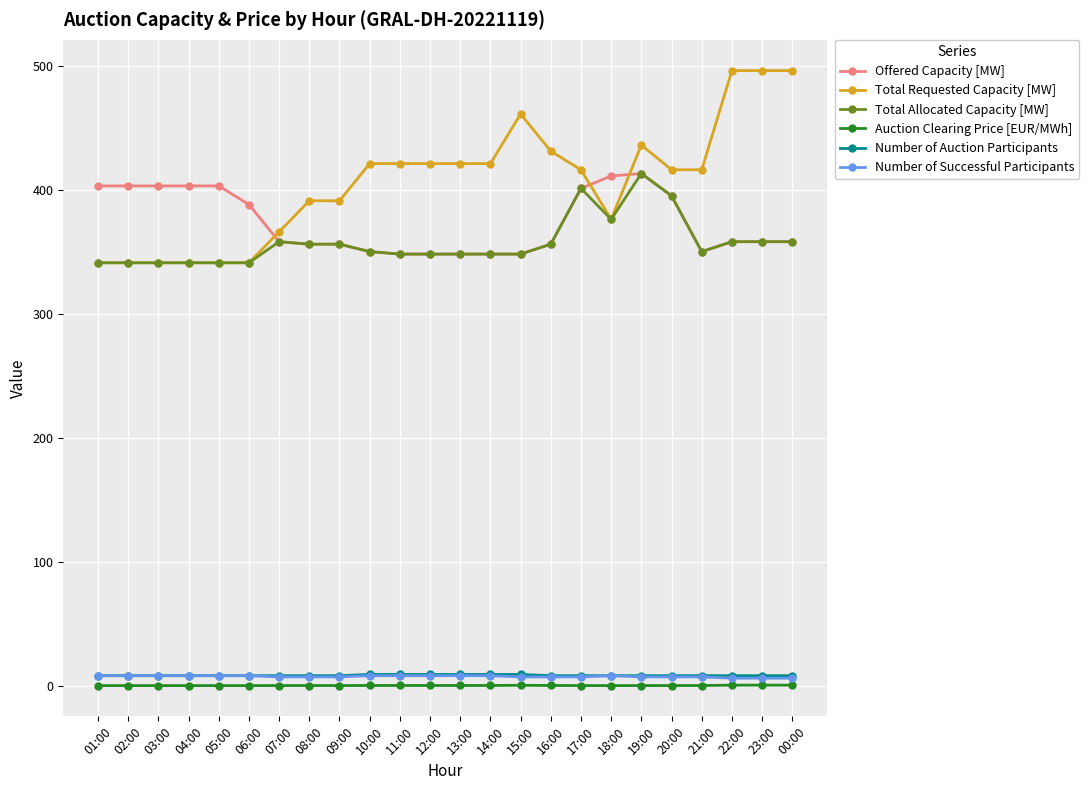

What is the spread (max minus min) of values at 17:00?

416.0